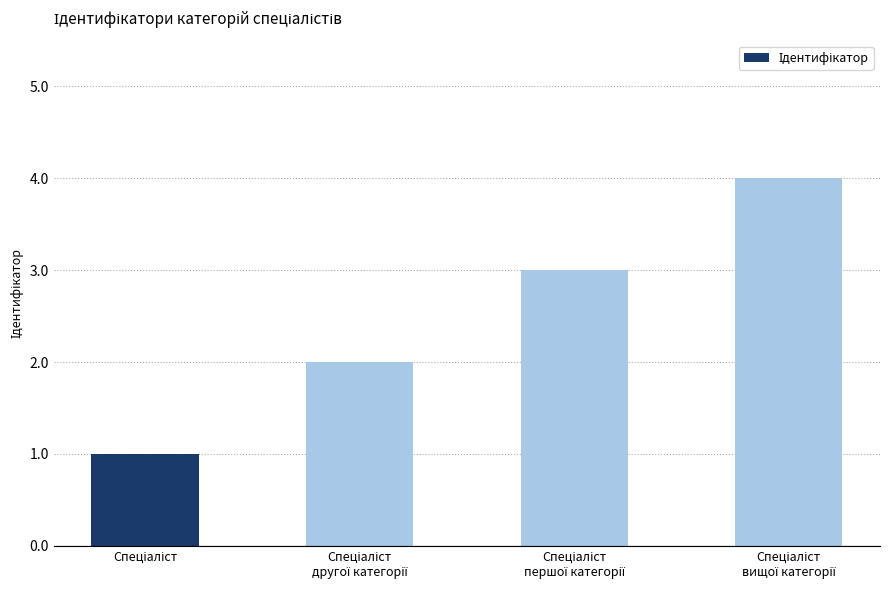

What is the sum of all values?

10